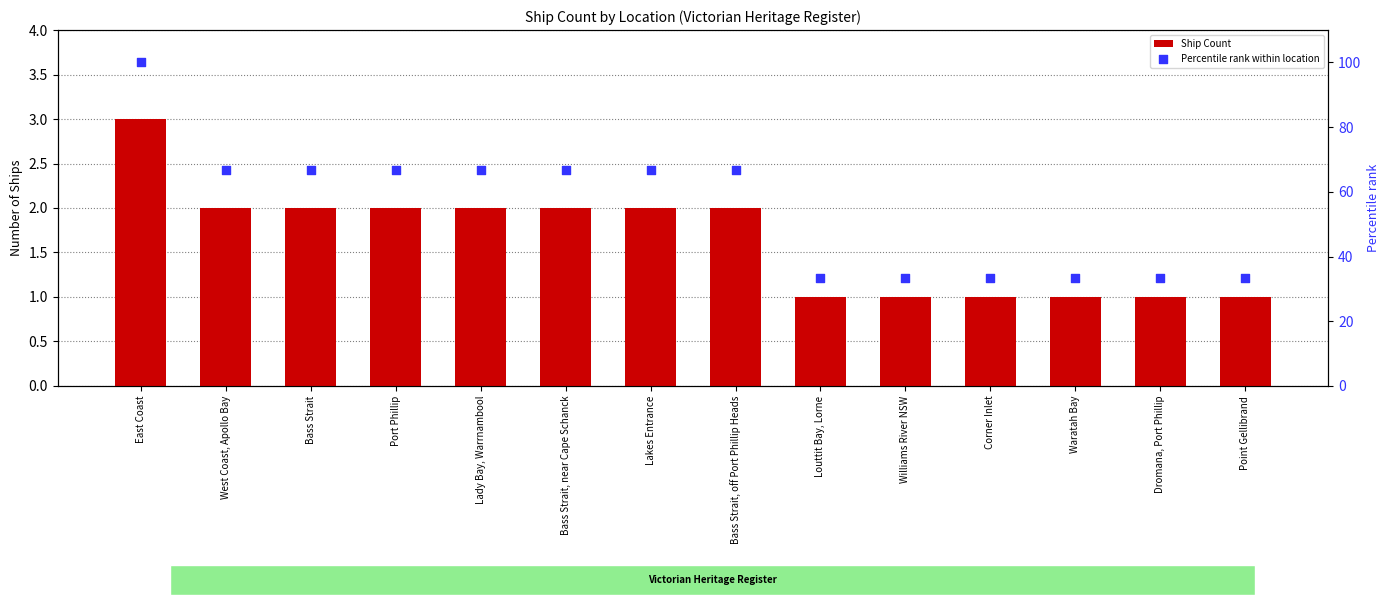

Which series has the largest total across all categories?

Percentile rank within location